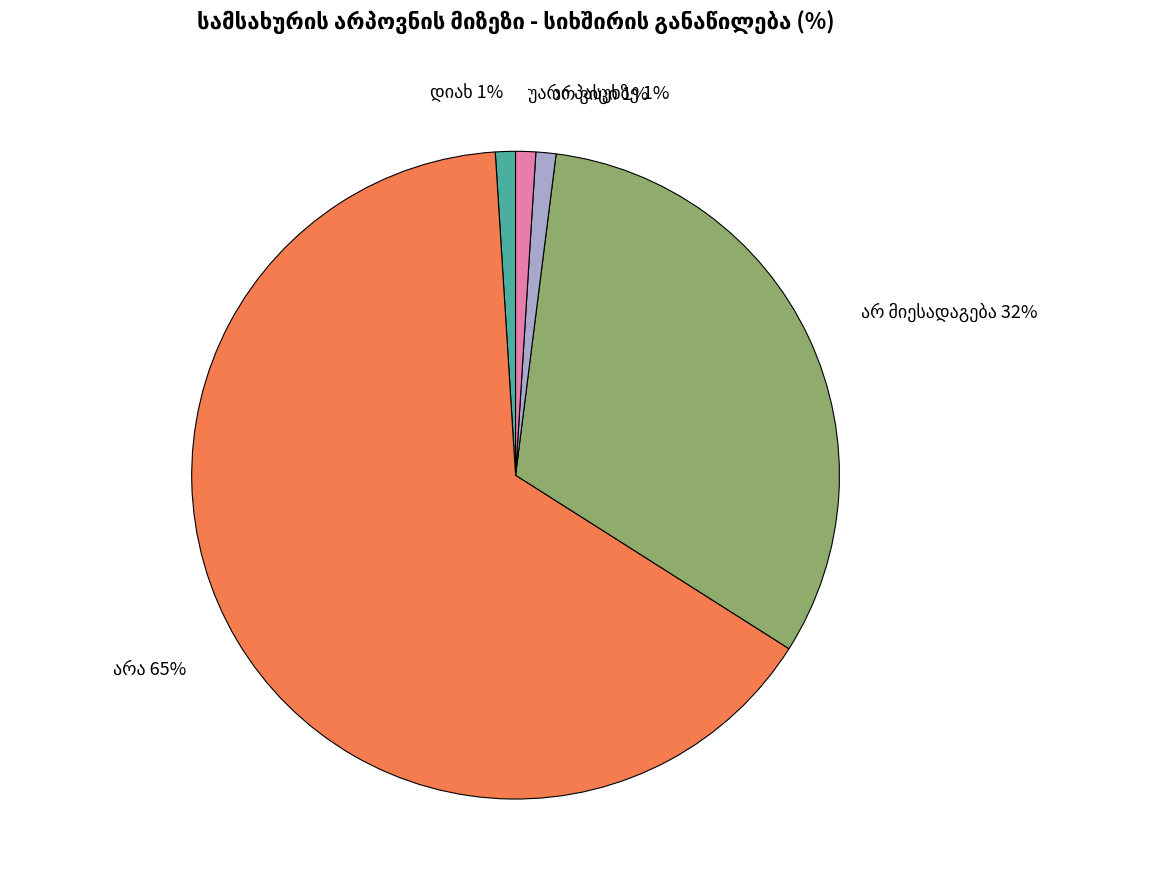

To the nearest percent, what is the difference between the largest and smallest slice percentages?

64%